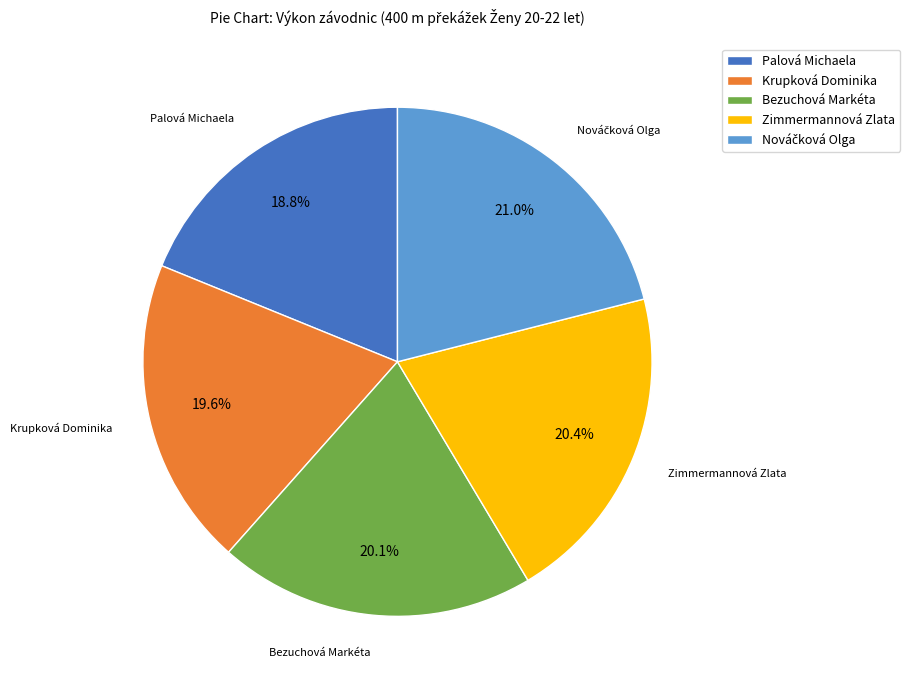

Does Krupková Dominika account for over 50% of the chart?

No